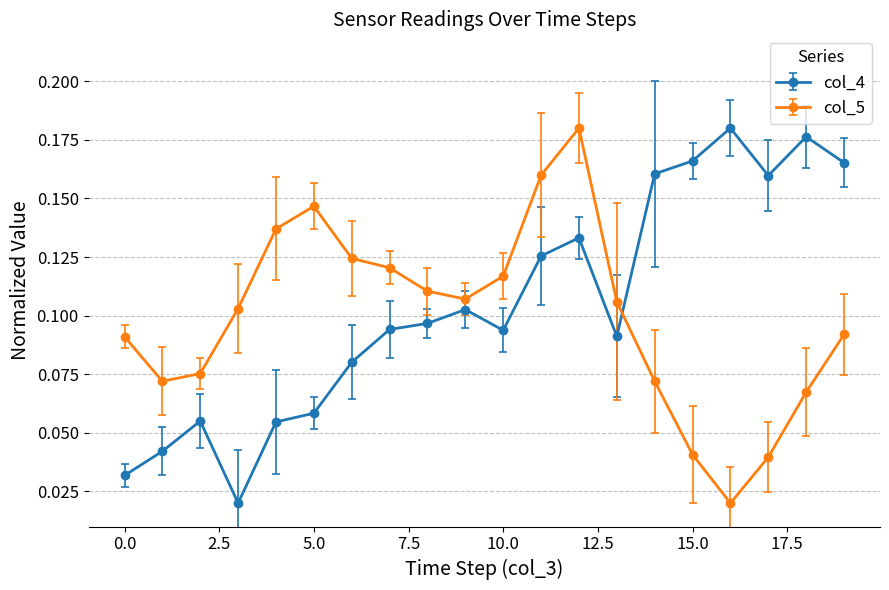

How many intersections are there between col_4 and col_5?

1